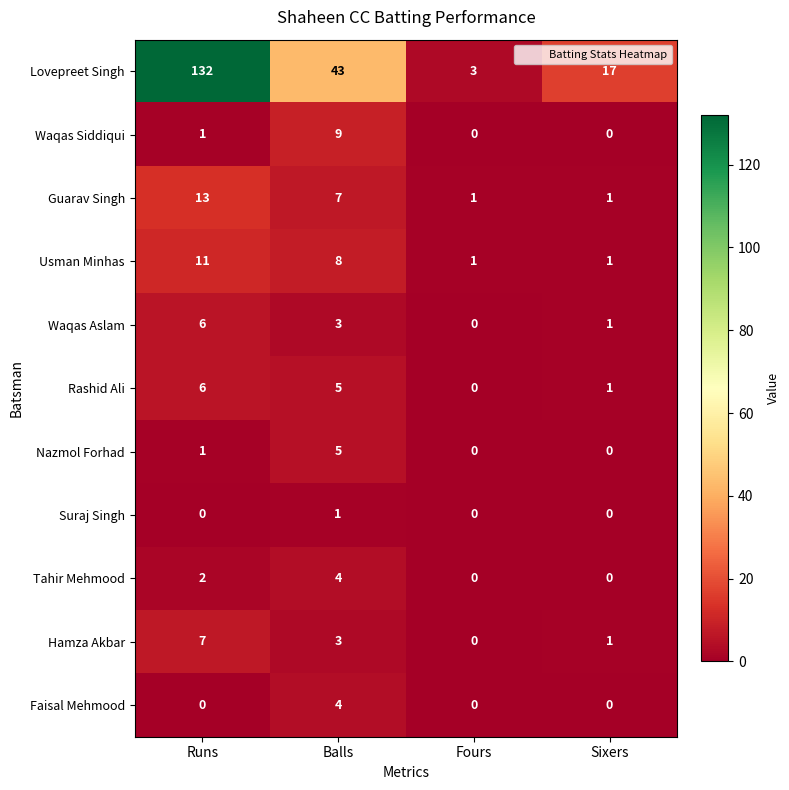

Count the Lovepreet Singh values in the range 17 to 132.

3